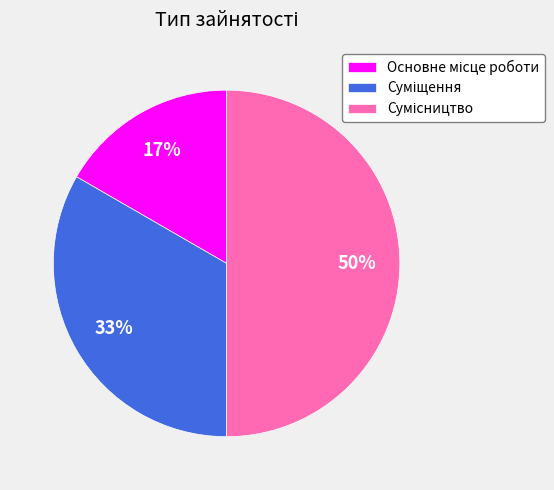

To the nearest percent, what is the difference between the largest and smallest slice percentages?

33%